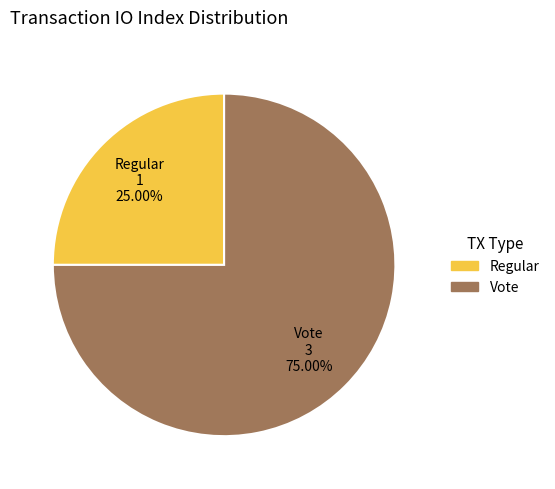

Which category accounts for the majority?

Vote